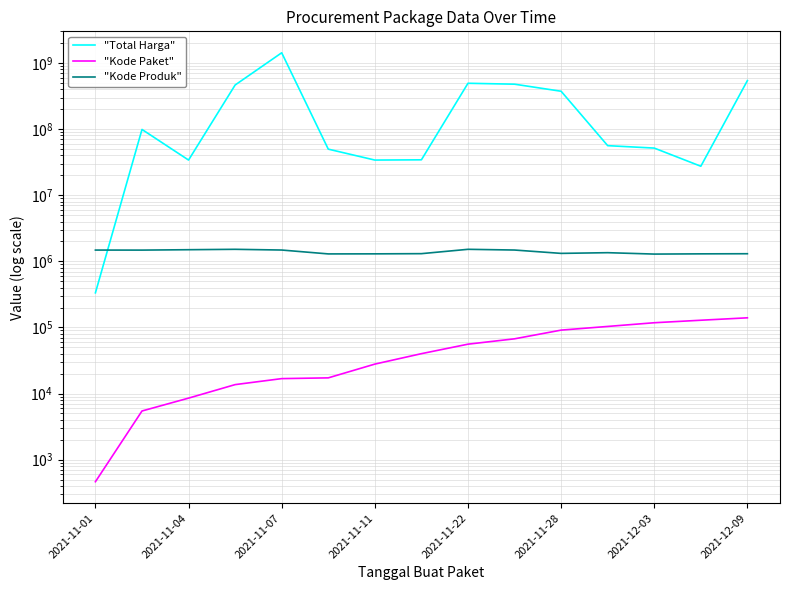

At how many categories does at least one series exceed 143692060?

6